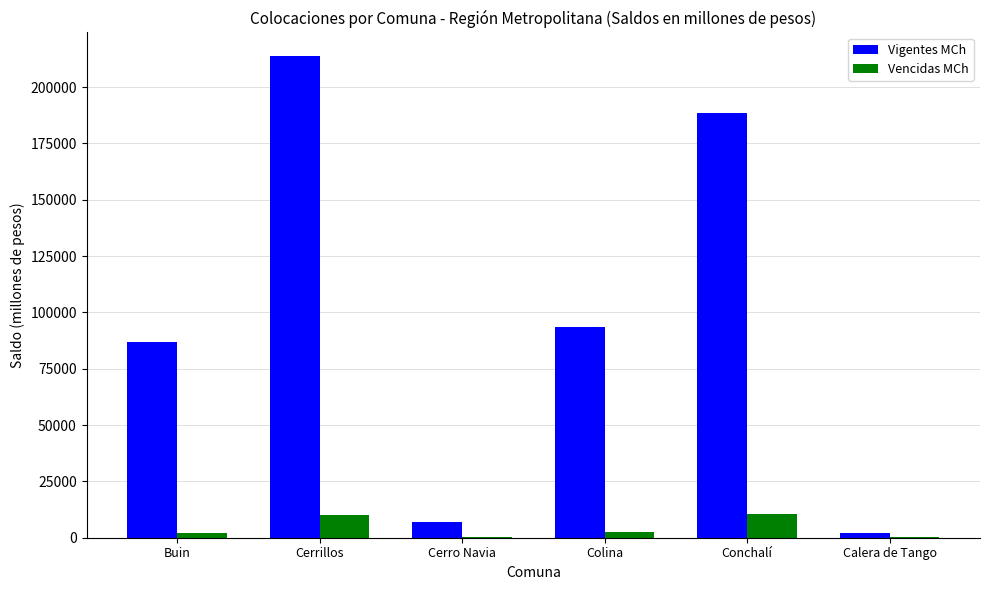

Which series has the largest total across all categories?

Vigentes MCh